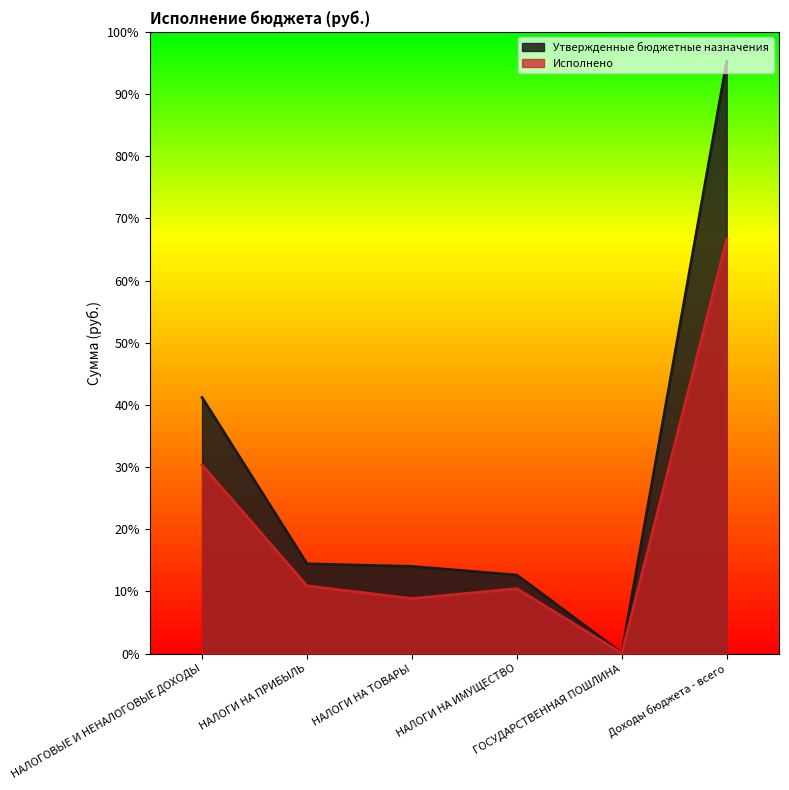

What is the sum of all Исполнено values?

8801162.7